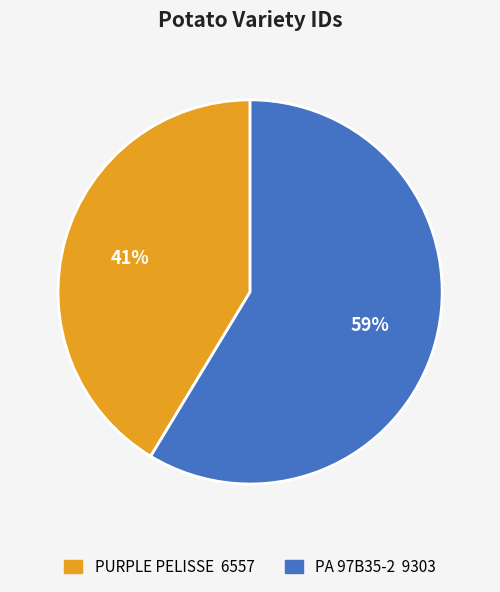

Approximately how many times larger is the value at PURPLE PELISSE compared to PA 97B35-2?

0.7